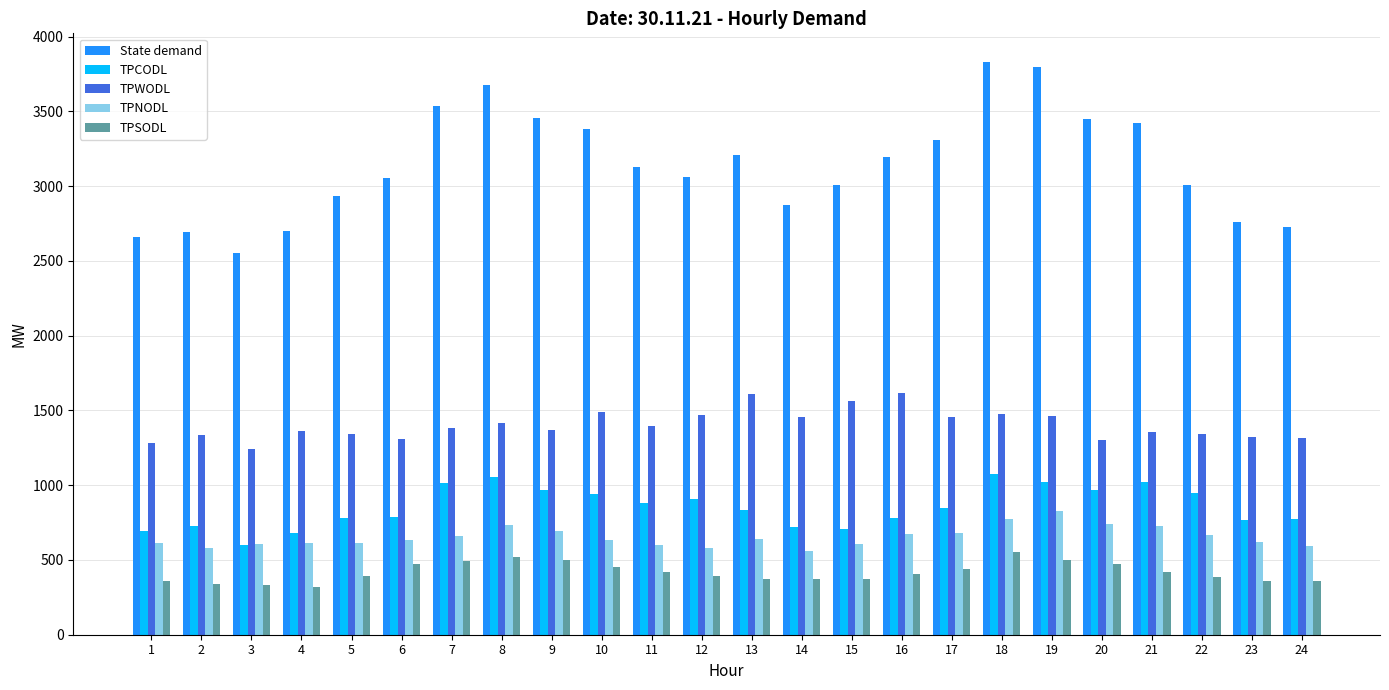

How many values in the TPWODL series are below 1381?

12